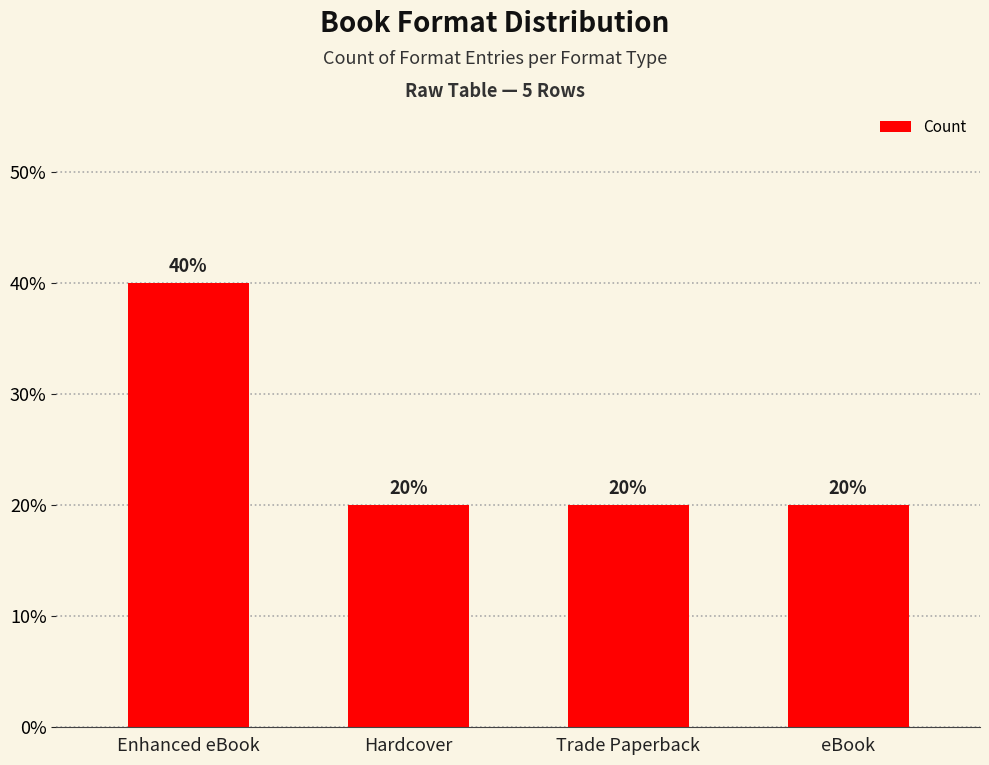

Which category has the highest value across all series?

Enhanced eBook